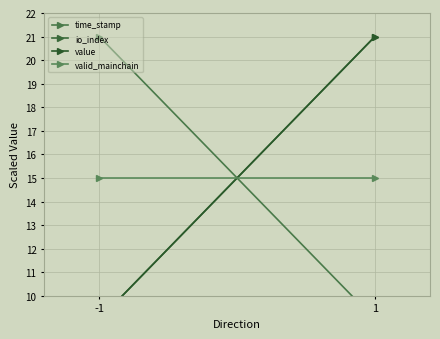

Count the number of data series in this chart.

4